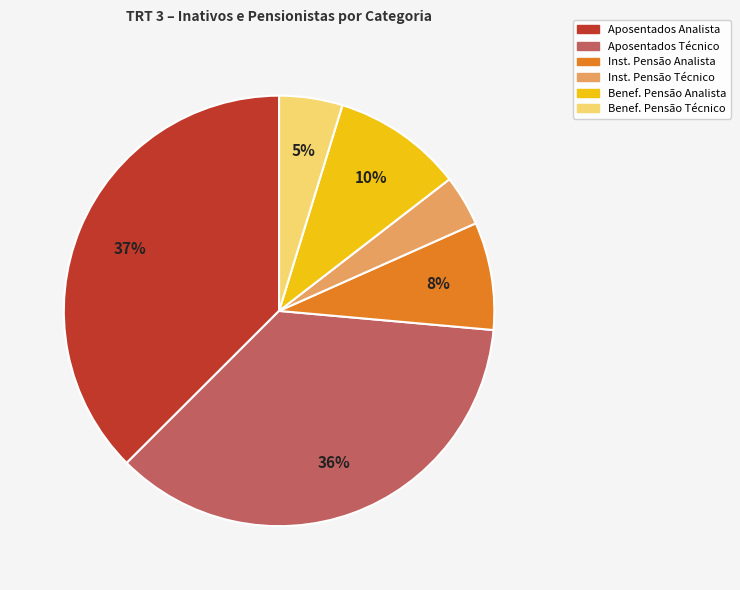

To the nearest percent, what percentage of the pie is Benef. Pensão Analista?

10%